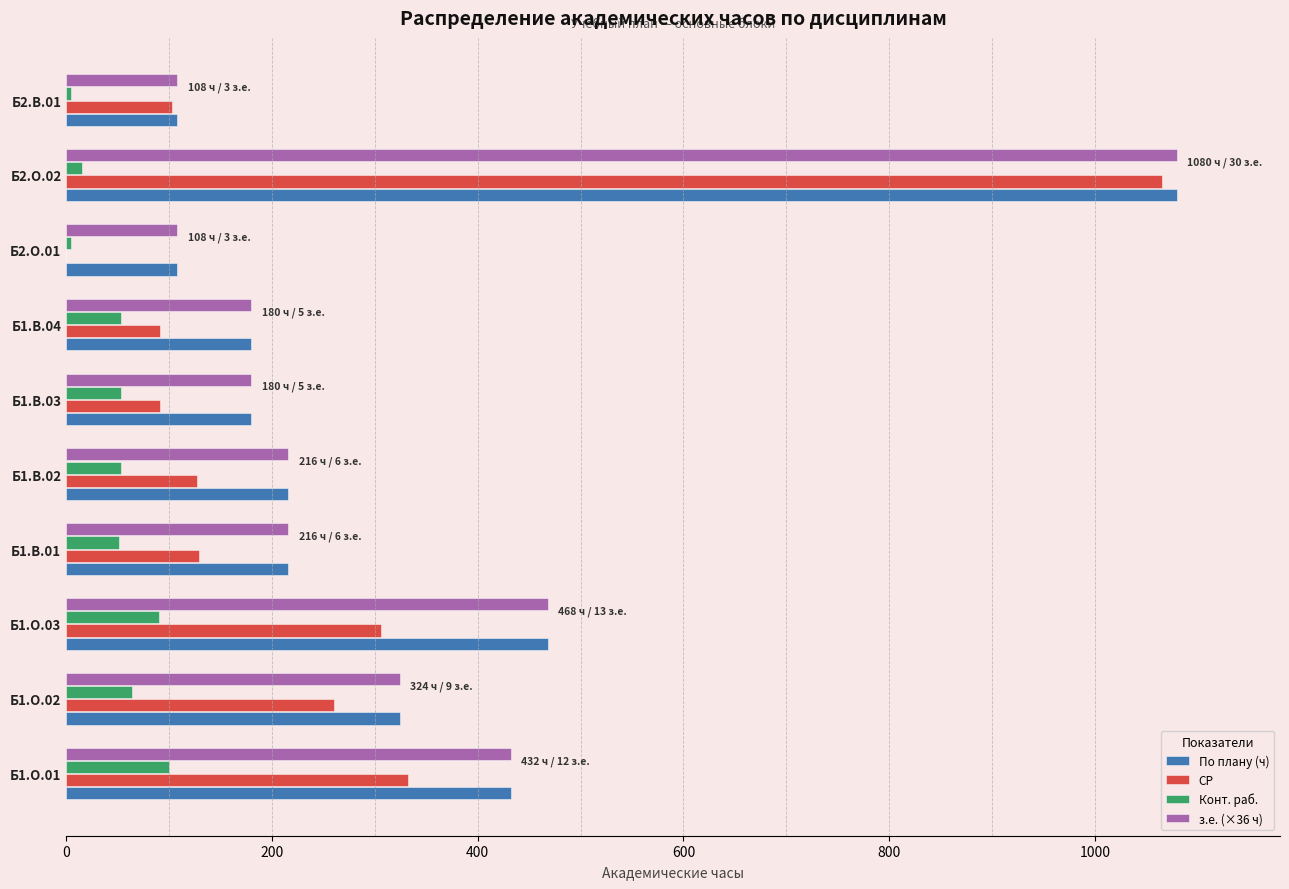

Between Б1.В.03 and Б2.О.02, which series saw the biggest shift?

СР